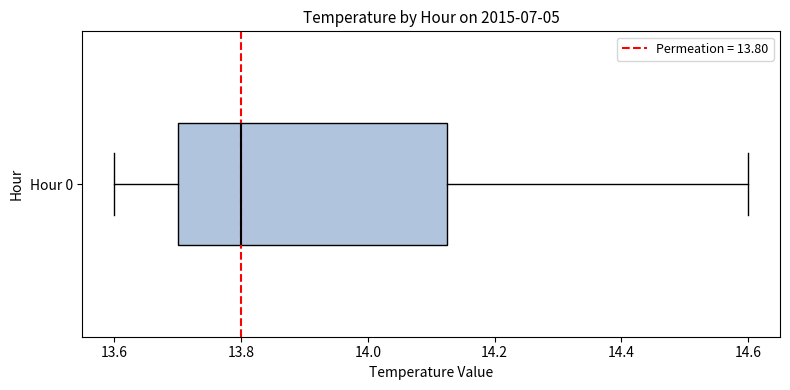

Read this box plot against the x-axis: the position of the median line, the range covered by the box, and the ends of both whiskers. The values are not printed on the chart, so give them approximately, as read against the axis.

median 13.80, box 13.70 to 14.12, whiskers 13.60 to 14.60